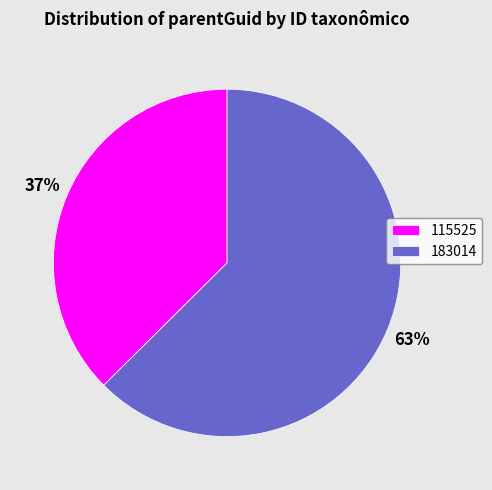

True or false: 183014 accounts for 63% of the total.

True